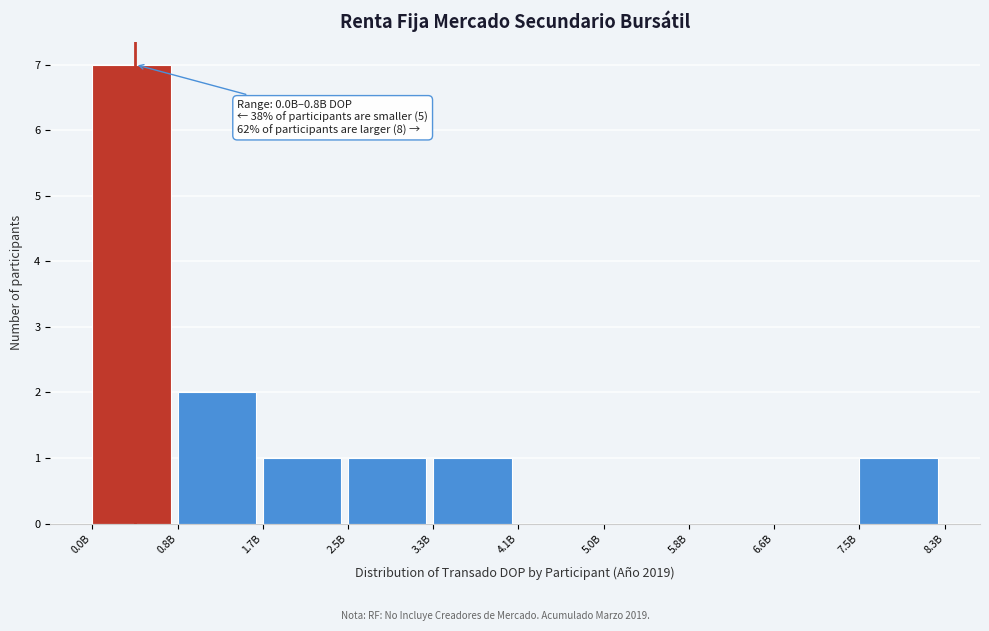

Reading left to right, extract all data points from this chart.

0.0B=7	0.8B=2	1.7B=1	2.5B=1	3.3B=1	4.1B=0	5.0B=0	5.8B=0	6.6B=0	7.5B=1